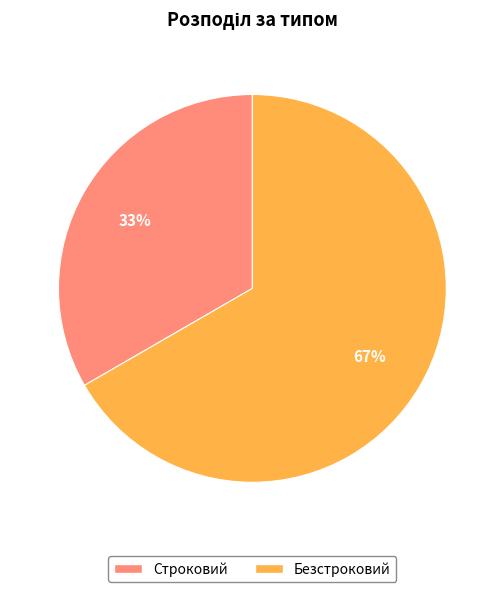

To the nearest percent, what portion does Безстроковий represent?

67%